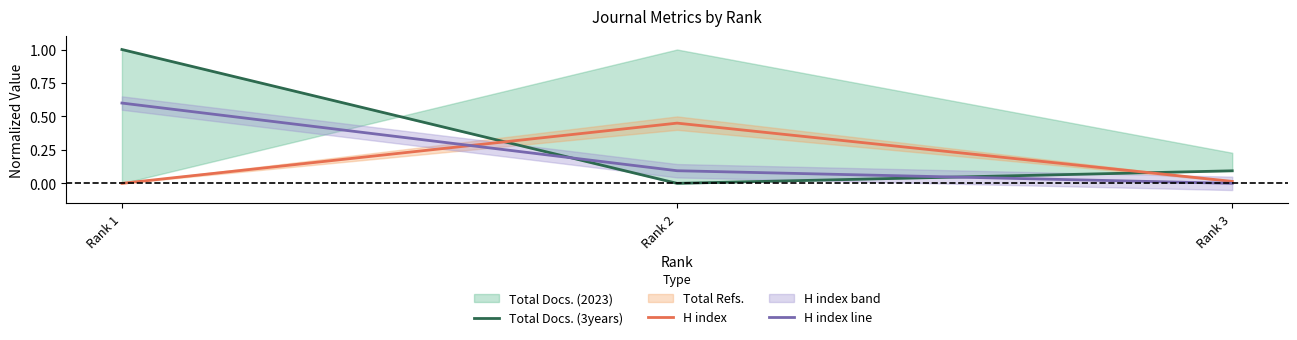

Reading left to right, list all the values displayed in this chart.

Total Docs. (3years): Rank 1=1.0	Rank 2=0.0	Rank 3=0.1
H index: Rank 1=0.0	Rank 2=0.5	Rank 3=0.0
H index line: Rank 1=0.6	Rank 2=0.1	Rank 3=0.0